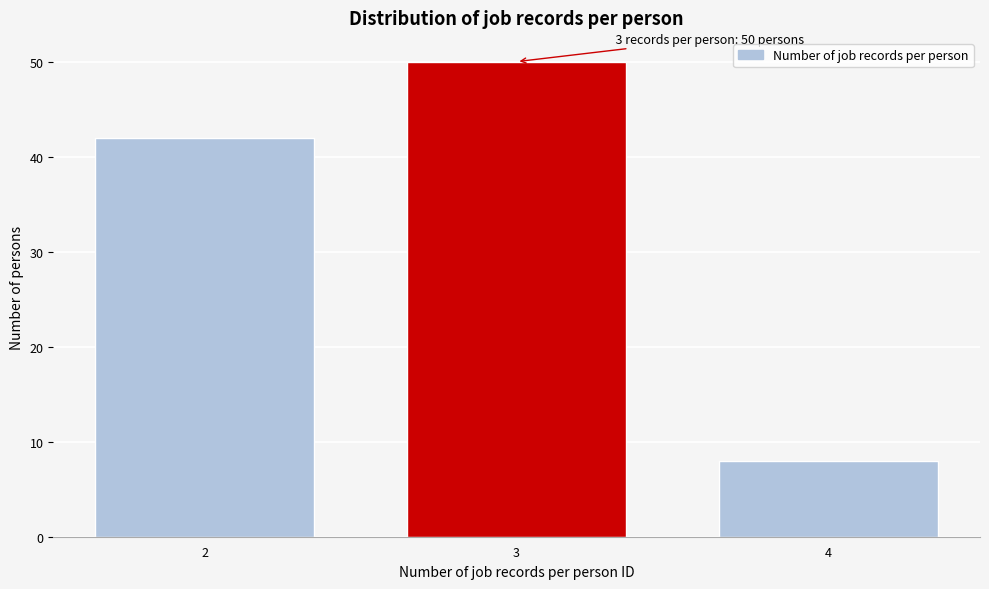

Reading left to right, what are all the values shown in this chart?

42	50	8